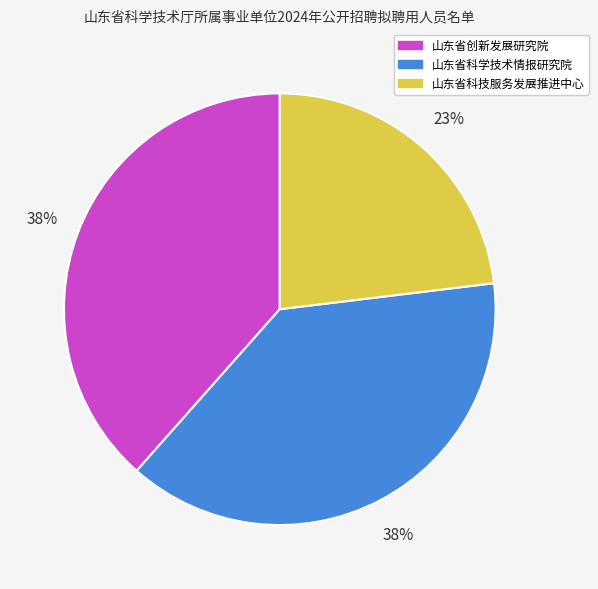

To the nearest percent, what is the average slice percentage?

33%